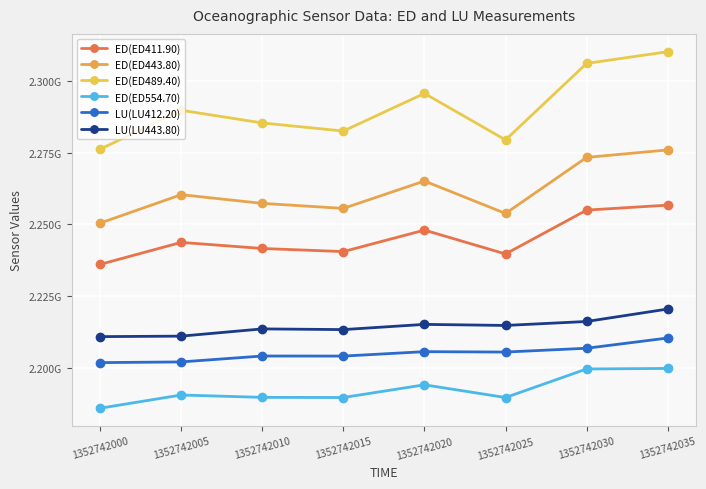

Which category has the highest value in the LU(LU412.20) series?

1352742035